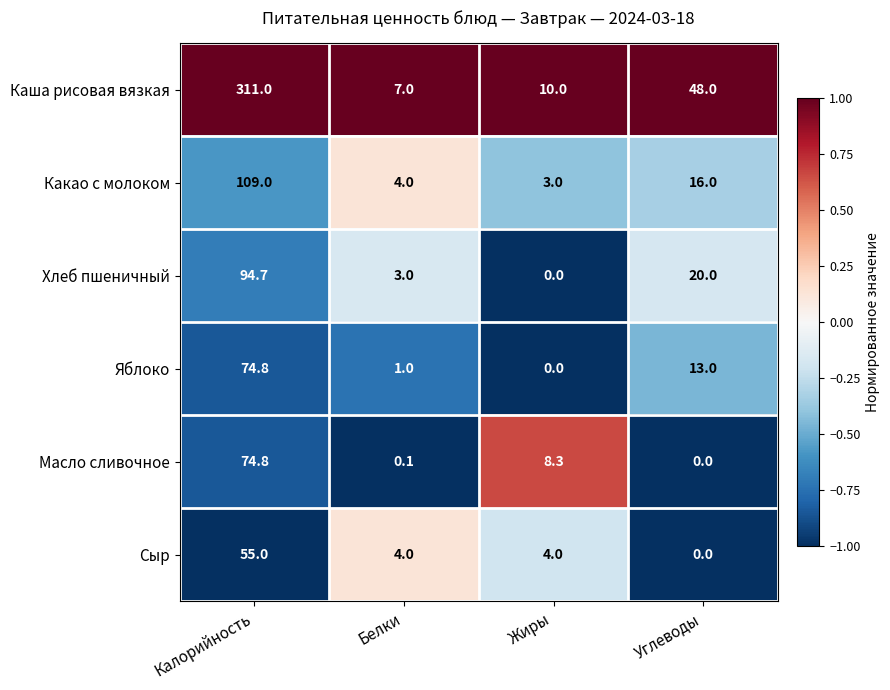

Where does the Каша рисовая вязкая series first go above 48?

Калорийность